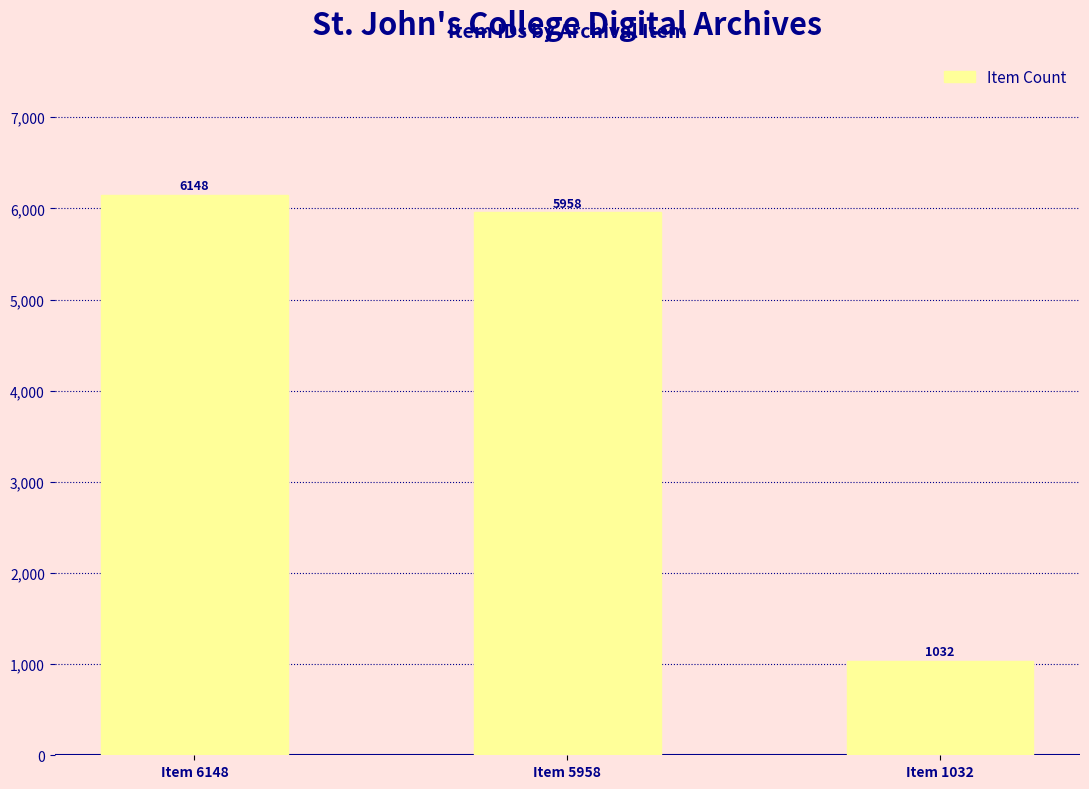

Reading left to right, what are all the values shown in this chart?

Item 6148=6148	Item 5958=5958	Item 1032=1032